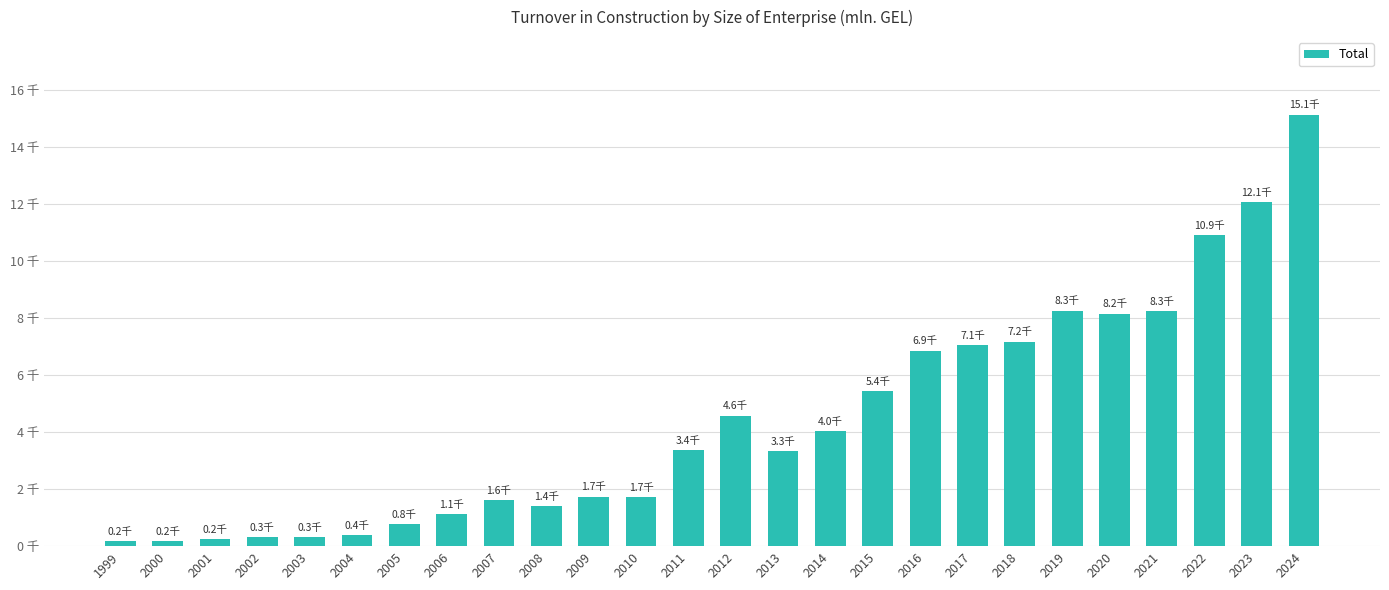

At which category does the chart reach its minimum across all series?

2000